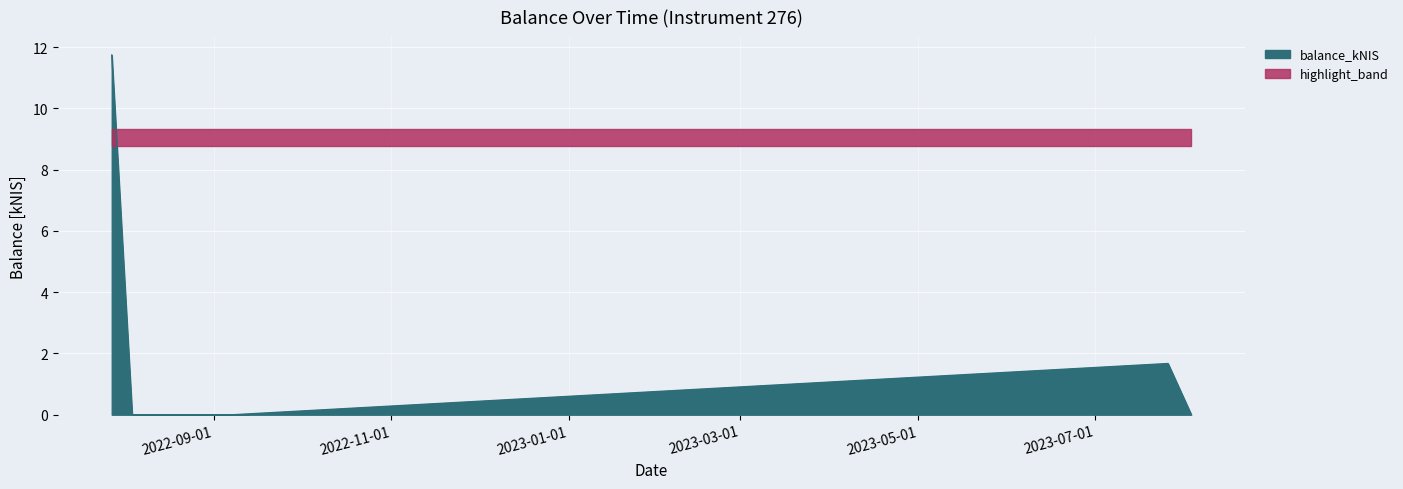

Rank the categories by value from highest to lowest.

2022-07-28, 2023-07-26, 2022-08-04, 2022-09-08, 2023-08-03